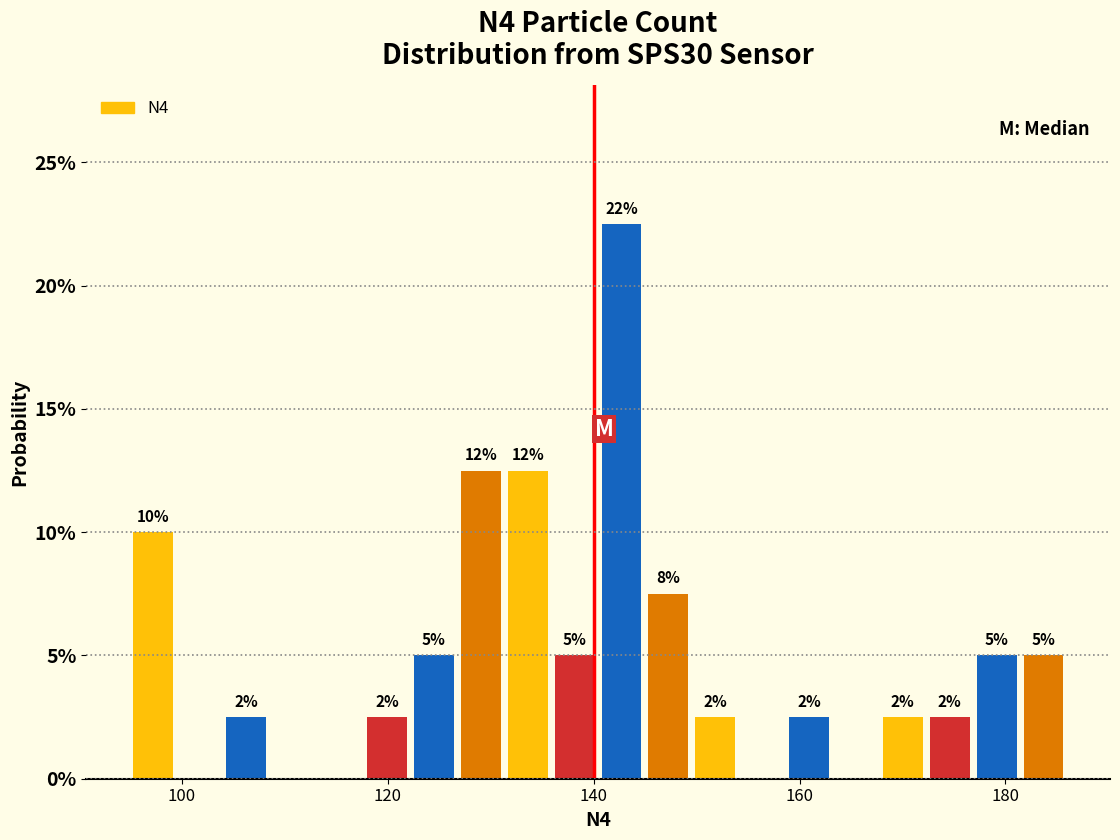

Around what value on the x-axis is the tallest bar? Give the approximate position of its centre, as read against the axis.

142